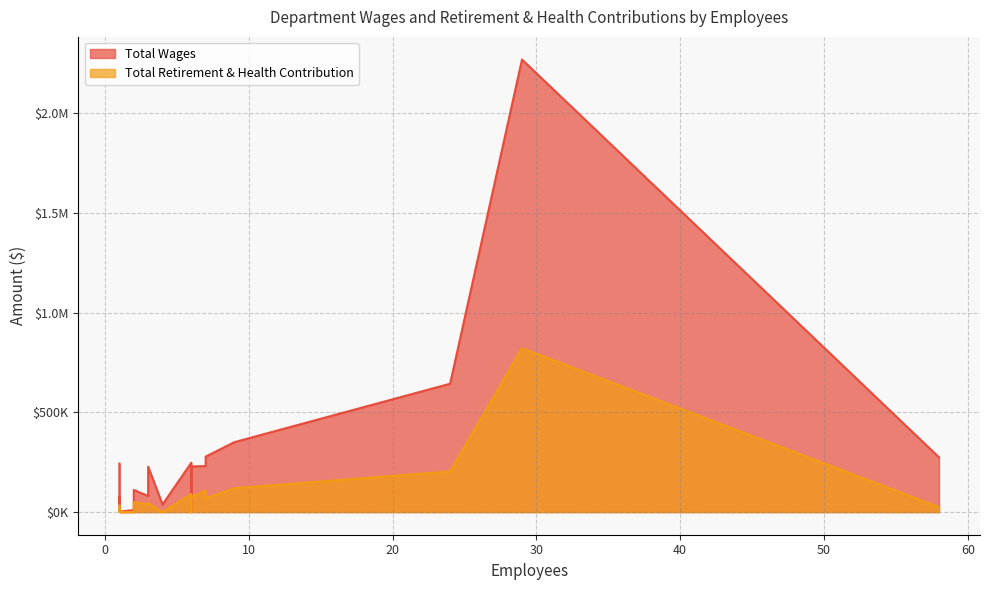

What are all the series names shown in the legend?

Total Wages, Total Retirement & Health Contribution